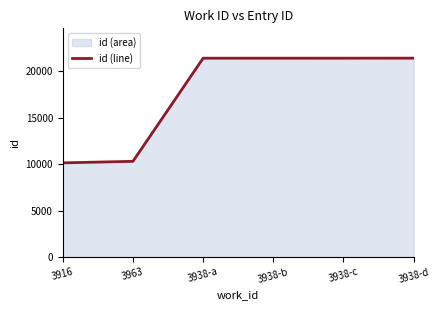

Does the chart have visible grid lines?

No